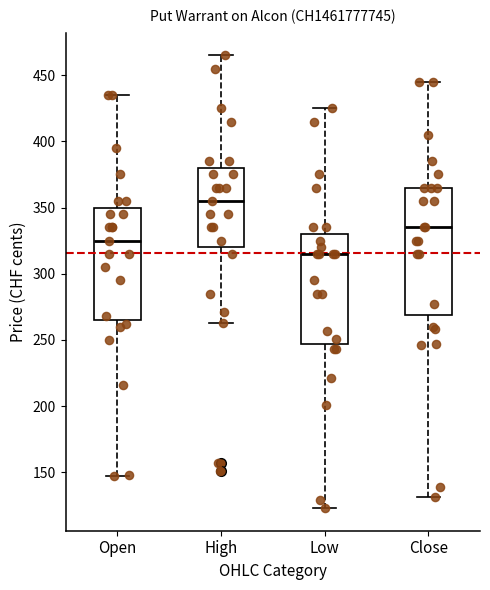

Reading left to right, read every box against the y-axis: the position of its median line, the range the box covers, and the ends of its whiskers. The values are not printed on the chart, so give them approximately, as read against the axis.

Open: median 325, box 265 to 350, whiskers 145 to 435
High: median 355, box 320 to 380, whiskers 265 to 465
Low: median 315, box 245 to 330, whiskers 125 to 425
Close: median 335, box 270 to 365, whiskers 130 to 445